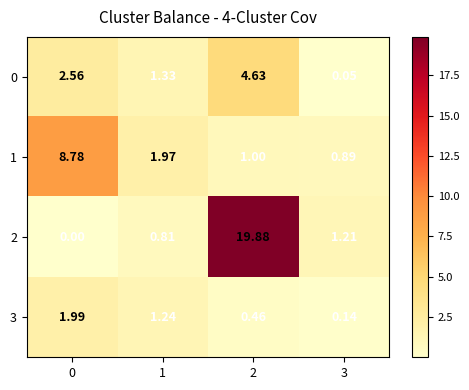

Which series has the largest total across all categories?

2